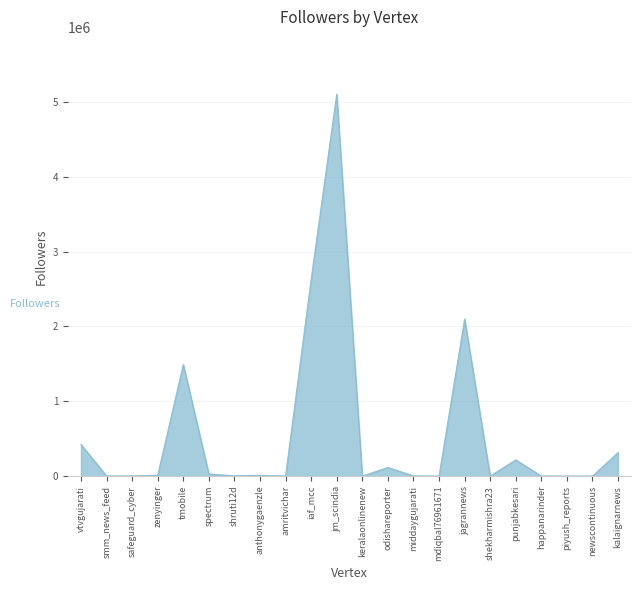

Approximately how many times larger is the value at newscontinuous compared to amritvichar?

0.2